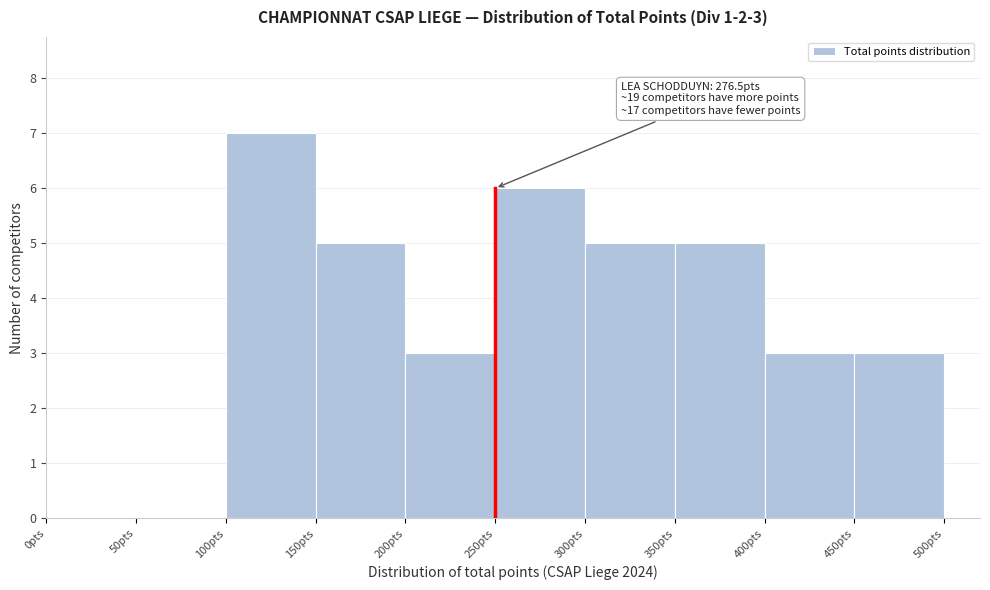

Which range on the x-axis has the tallest bar?

100 to 150